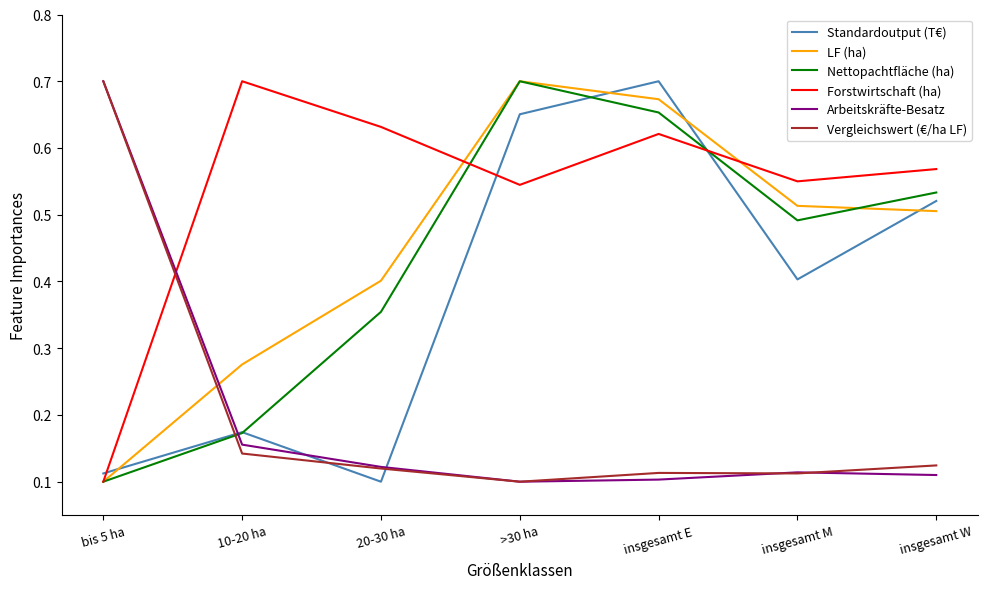

True or false: Standardoutput (T€) has more than 2 interior local peaks.

False